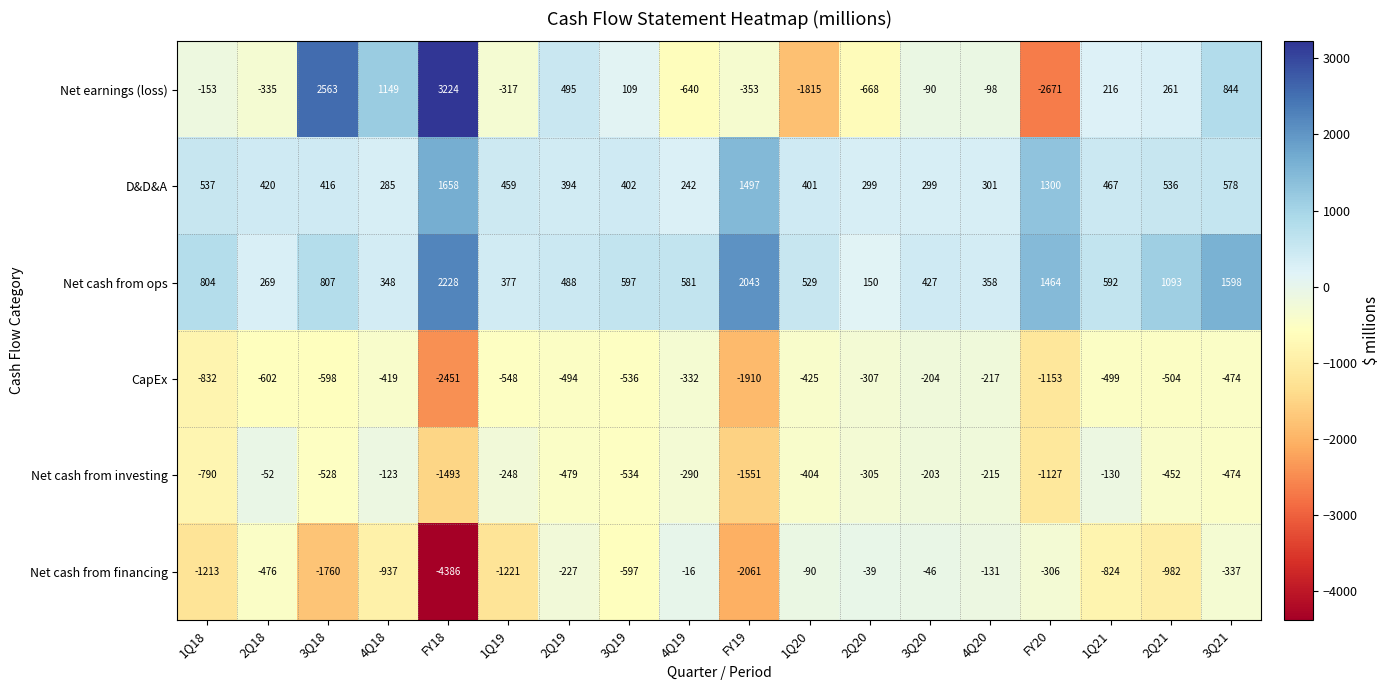

Which series has the widest spread of values?

Net earnings (loss)